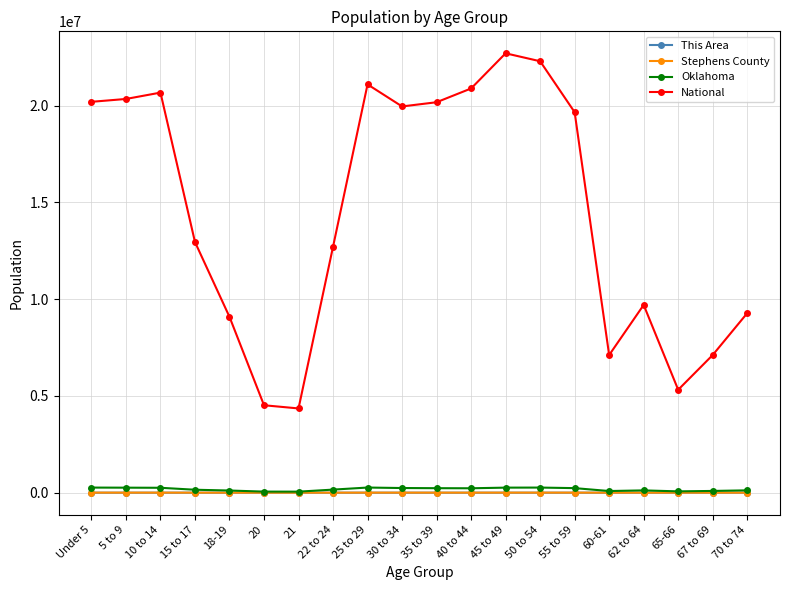

Which label corresponds to the largest value in the chart?

45 to 49